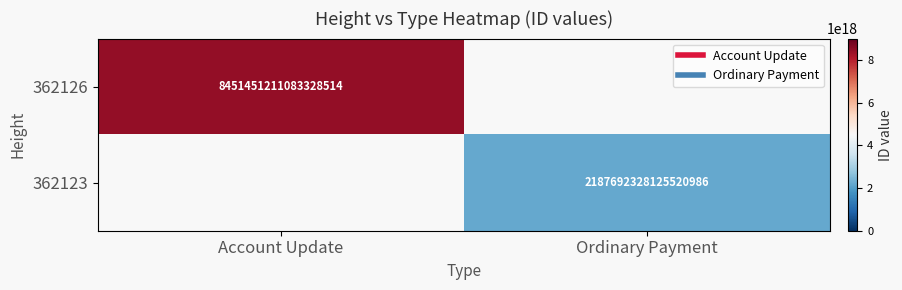

How many categories are shown in the chart?

2